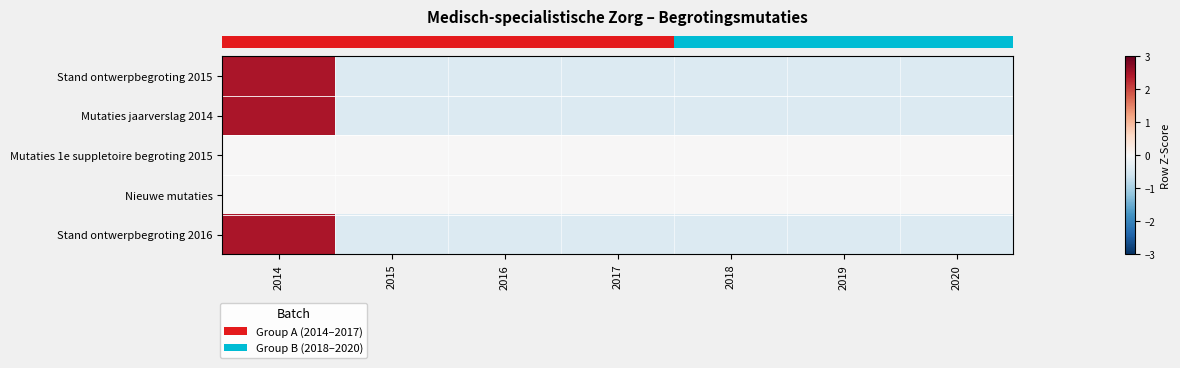

Count the number of data series in this chart.

5